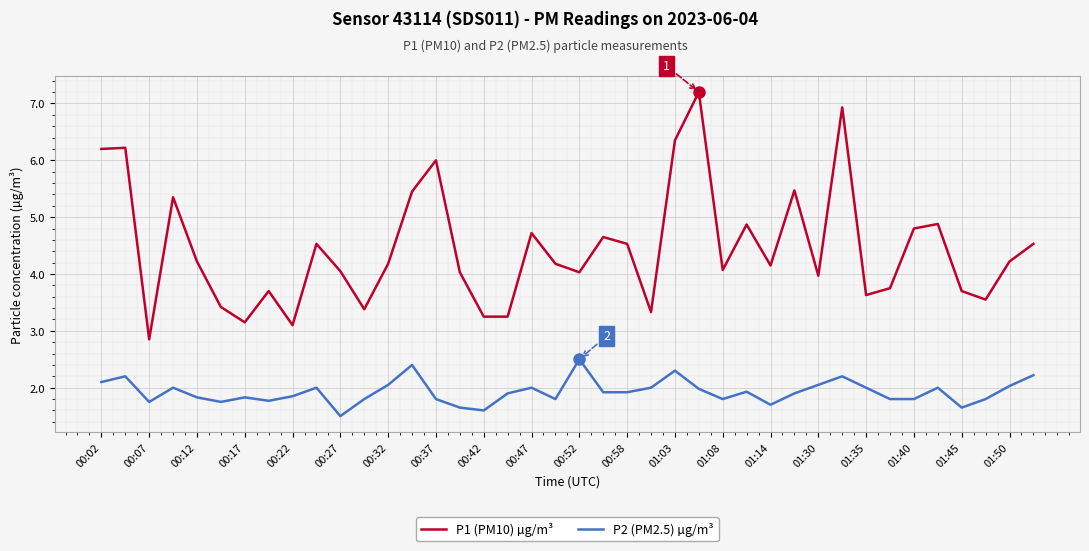

True or false: P1 (PM10) µg/m³ and P2 (PM2.5) µg/m³ cross at least once.

False